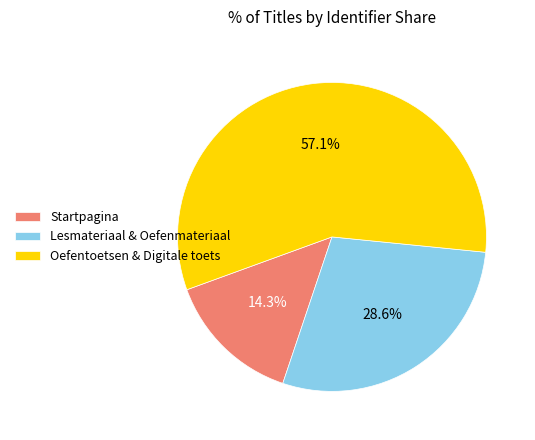

What is the smallest slice in the pie chart?

Startpagina